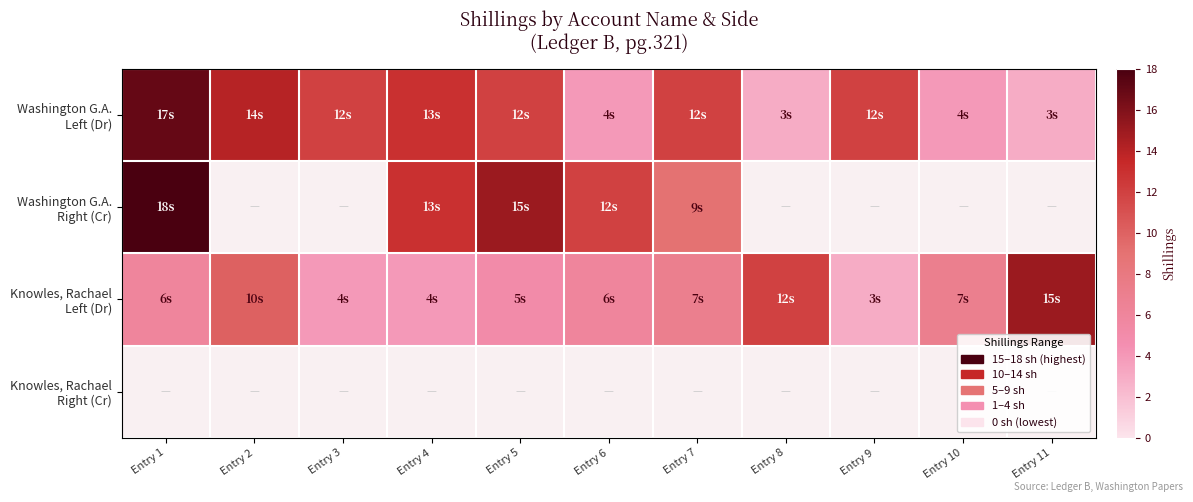

The value of Knowles, Rachael Left (Dr) at Entry 6 is 8.3. True or false?

False